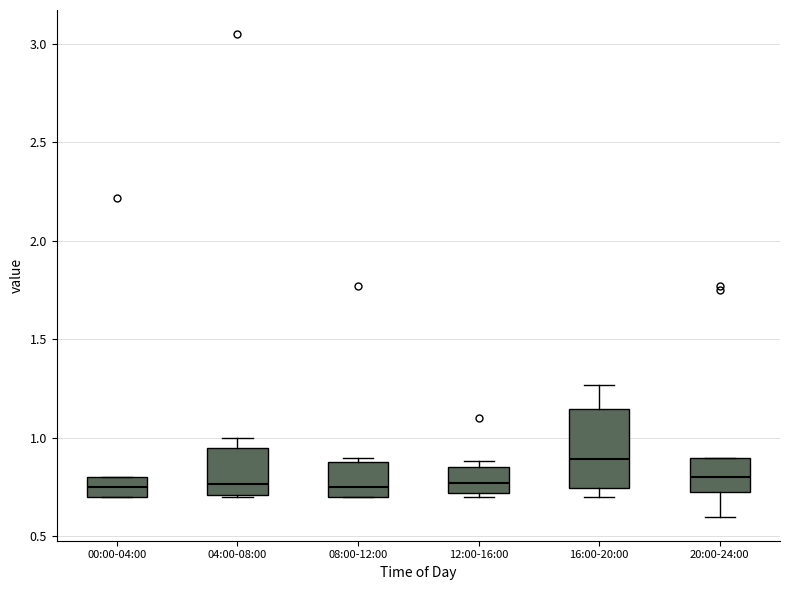

Reading left to right, read every box against the y-axis: the position of its median line, the range the box covers, and the ends of its whiskers. The values are not printed on the chart, so give them approximately, as read against the axis.

00:00-04:00: median 0.75, box 0.70 to 0.80, whiskers 0.70 to 0.80
04:00-08:00: median 0.75, box 0.70 to 0.95, whiskers 0.70 to 1.00
08:00-12:00: median 0.75, box 0.70 to 0.90, whiskers 0.70 to 0.90 (just above the box's upper edge)
12:00-16:00: median 0.75, box 0.70 to 0.85, whiskers 0.70 (just below the box's lower edge) to 0.90
16:00-20:00: median 0.90, box 0.75 to 1.15, whiskers 0.70 to 1.25
20:00-24:00: median 0.80, box 0.75 to 0.90, whiskers 0.60 to 0.90